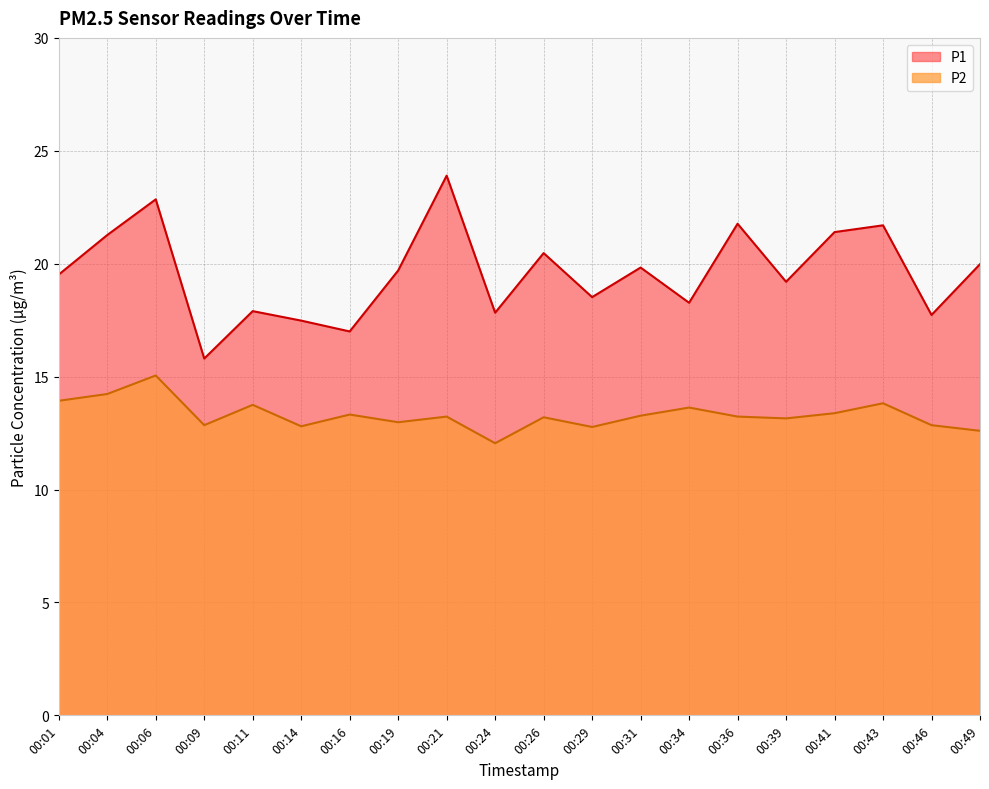

In P2, how many points are higher than both neighbors (excluding endpoints)?

7